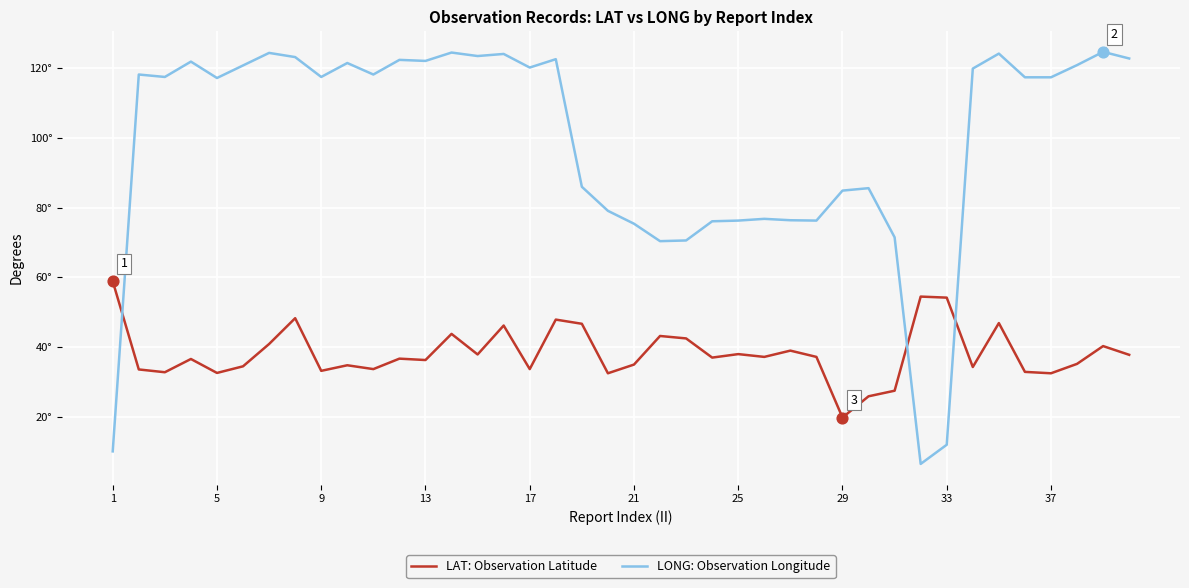

Which series has the largest total across all categories?

LONG: Observation Longitude